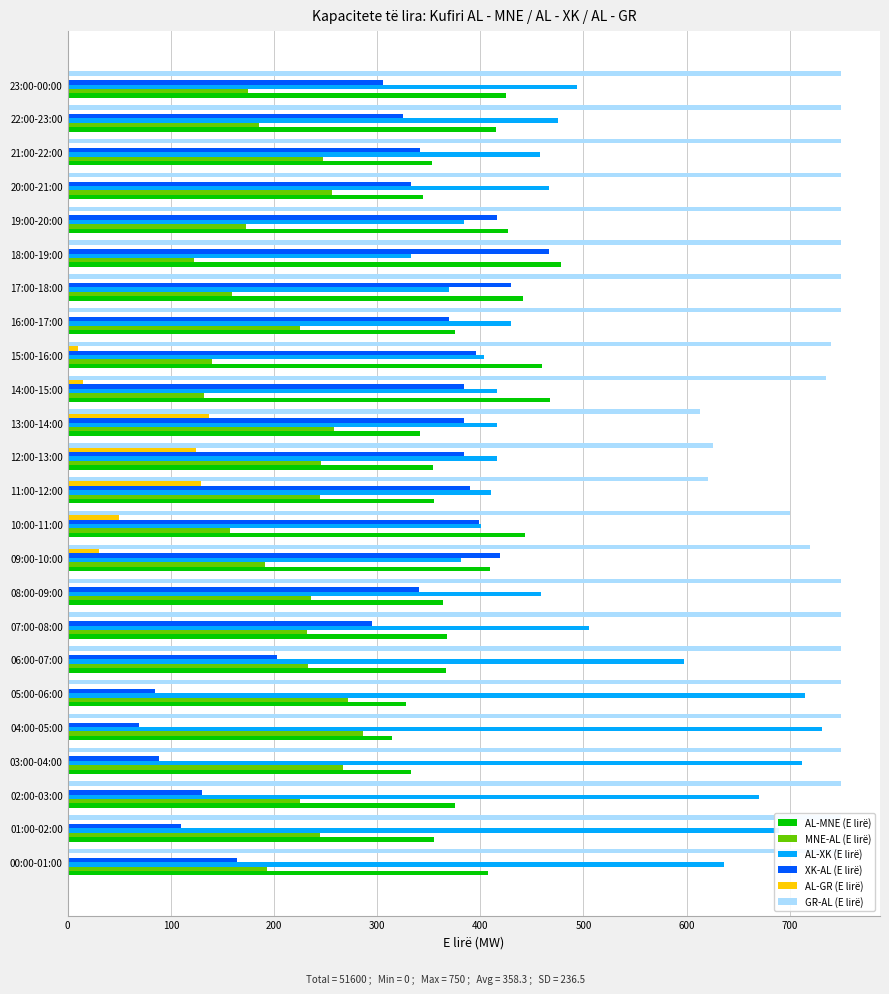

How many values in the MNE-AL (E lirë) series exceed 232?

11